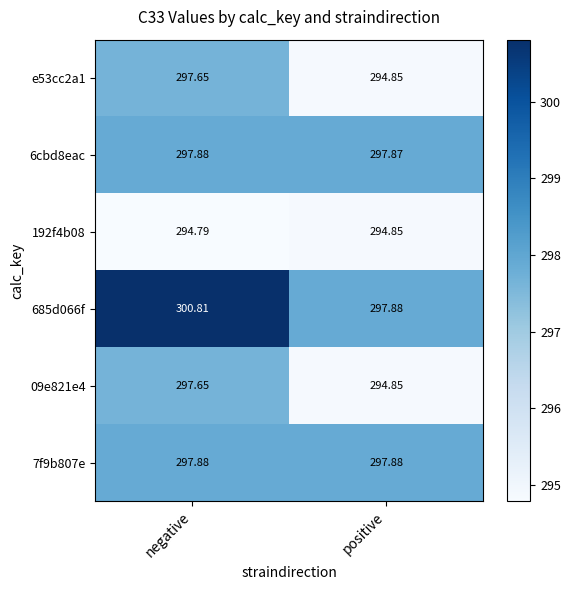

Rank the categories by 6cbd8eac value from highest to lowest.

negative, positive